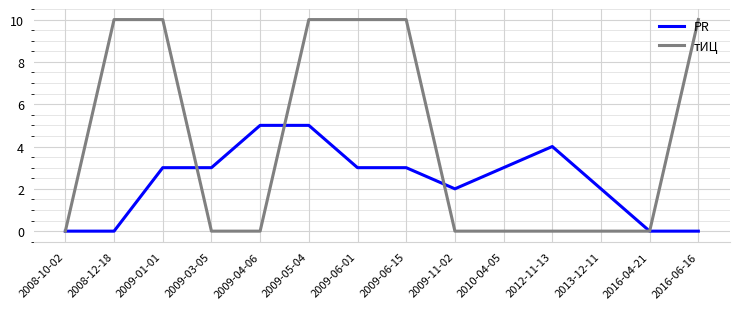

True or false: PR has a value of 1 at 2009-01-01.

False